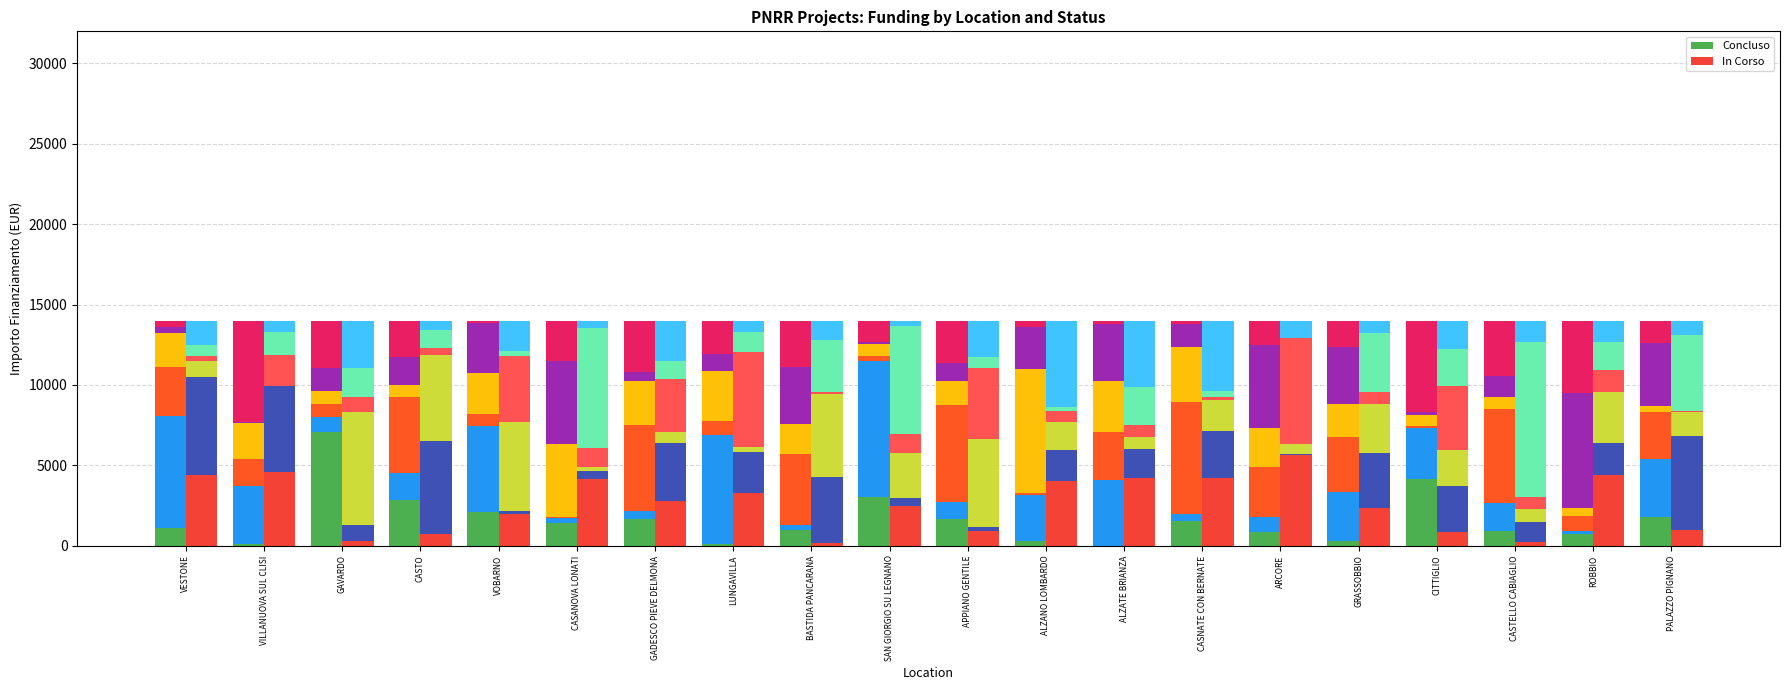

What is the difference between the maximum and second lowest values in the Concluso - seg0 series?

6975.4